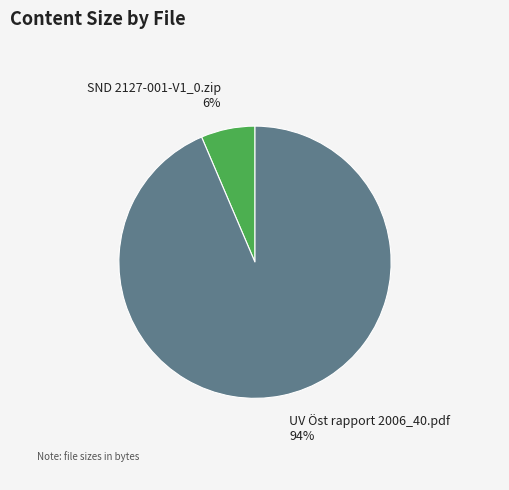

Do SND 2127-001-V1_0.zip and UV Öst rapport 2006_40.pdf together represent more than half of the pie?

Yes